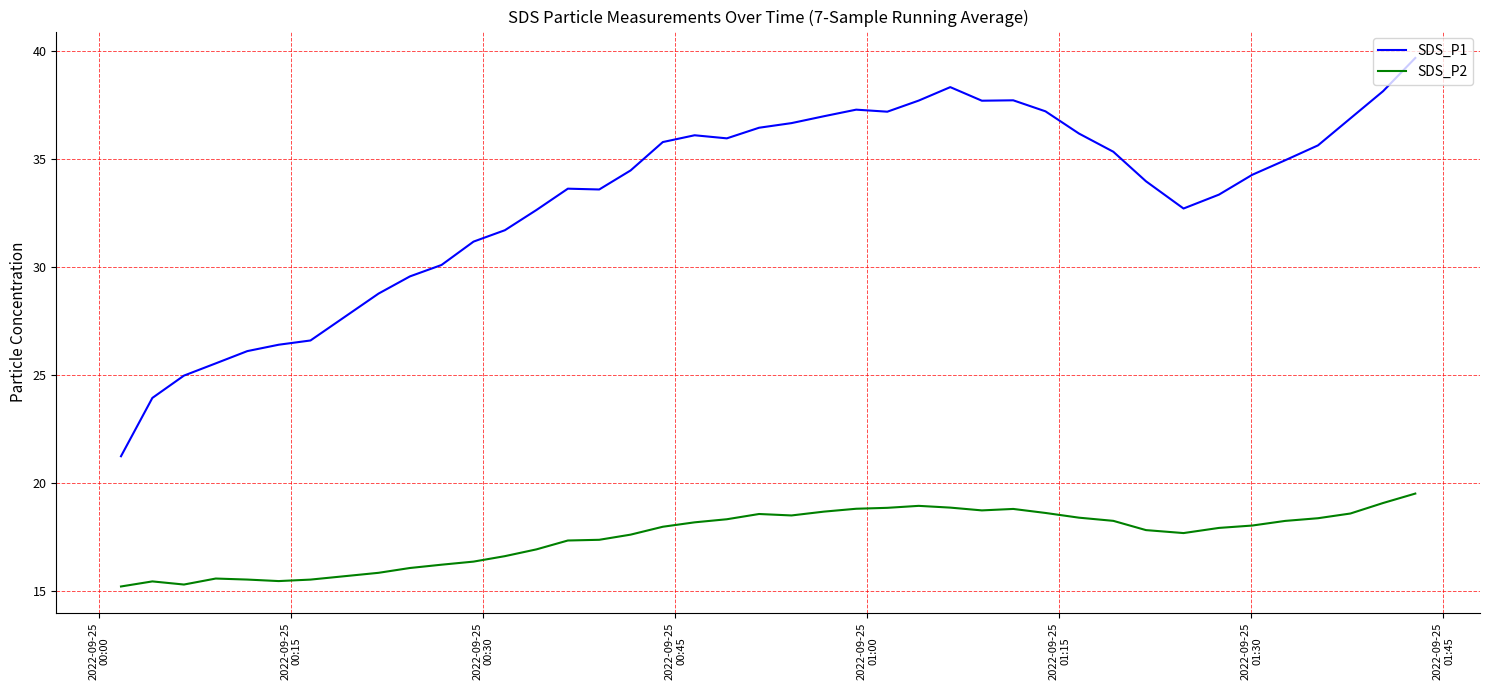

How many lines are shown in the chart?

2